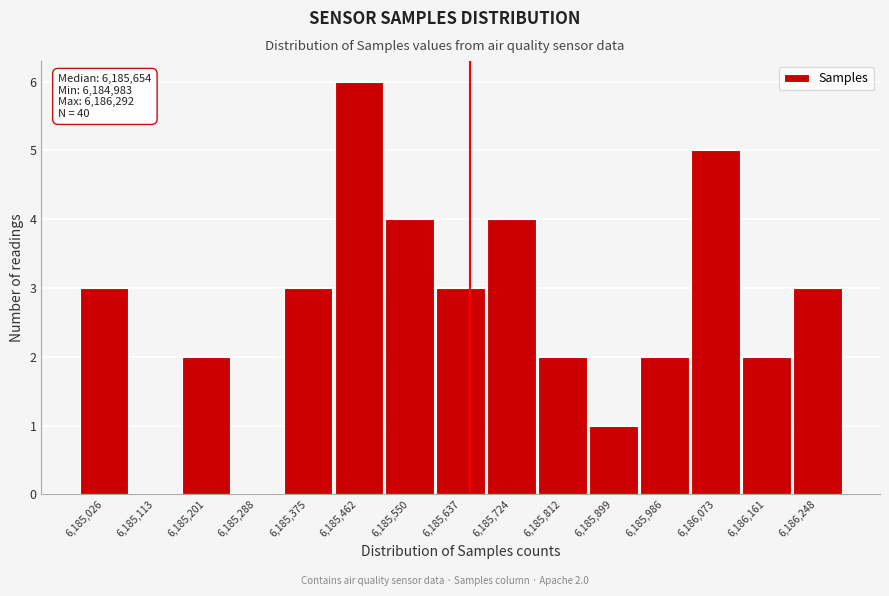

Which range on the x-axis has the tallest bar?

6185420 to 6185510